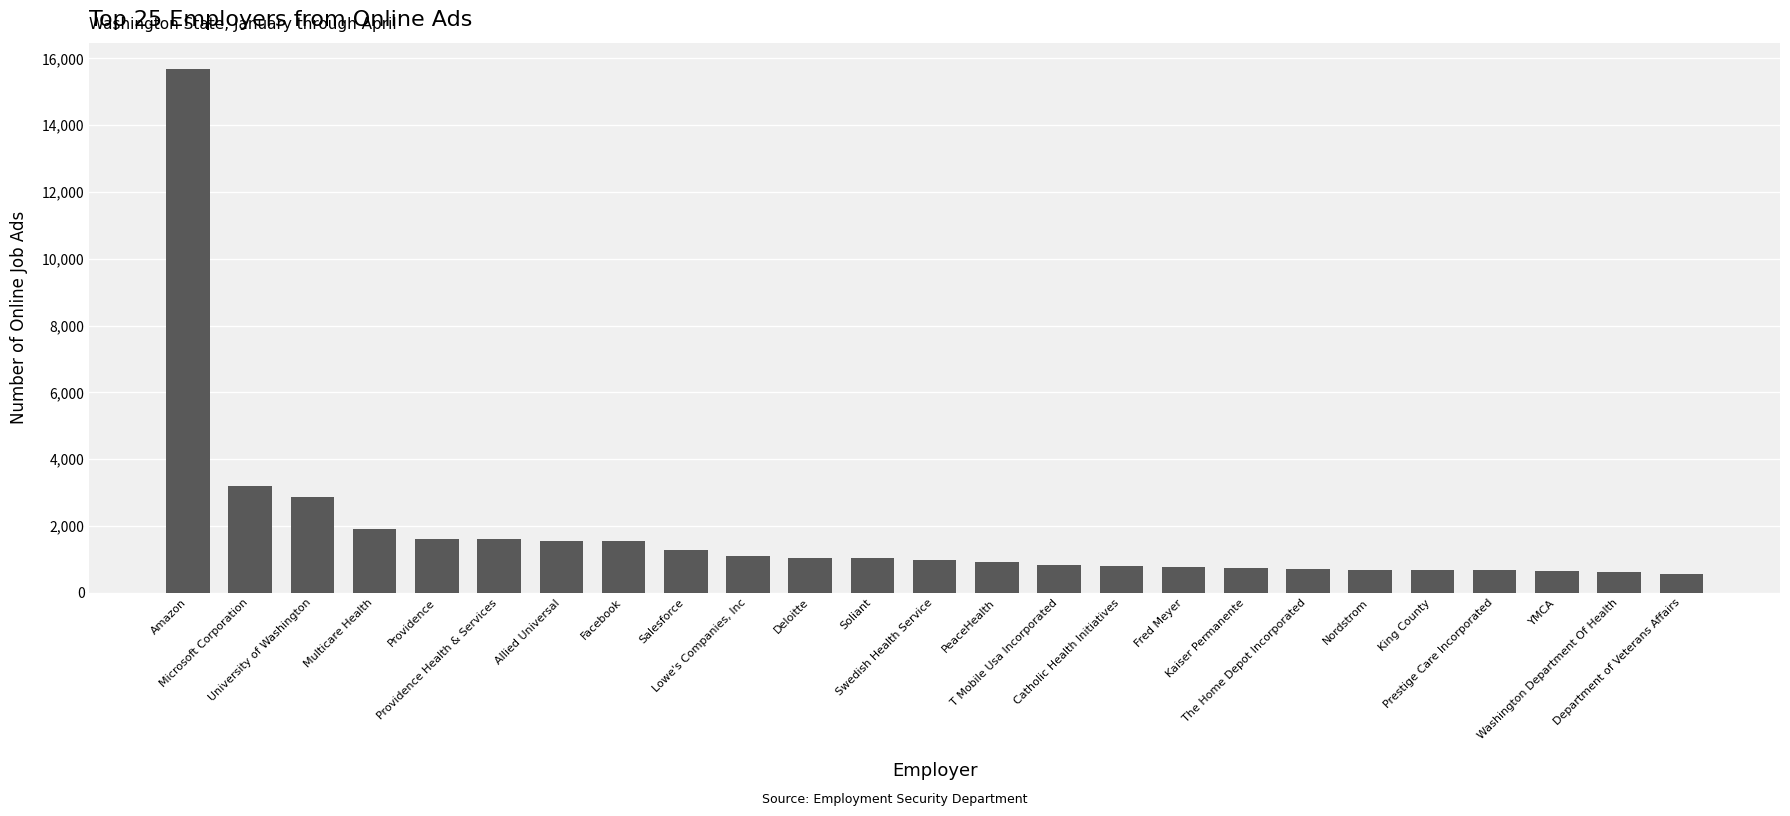

Rank the categories by value from highest to lowest.

Amazon, Microsoft Corporation, University of Washington, Multicare Health, Providence, Providence Health & Services, Allied Universal, Facebook, Salesforce, Lowe's Companies, Inc, Deloitte, Soliant, Swedish Health Service, PeaceHealth, T Mobile Usa Incorporated, Catholic Health Initiatives, Fred Meyer, Kaiser Permanente, The Home Depot Incorporated, Nordstrom, King County, Prestige Care Incorporated, YMCA, Washington Department Of Health, Department of Veterans Affairs